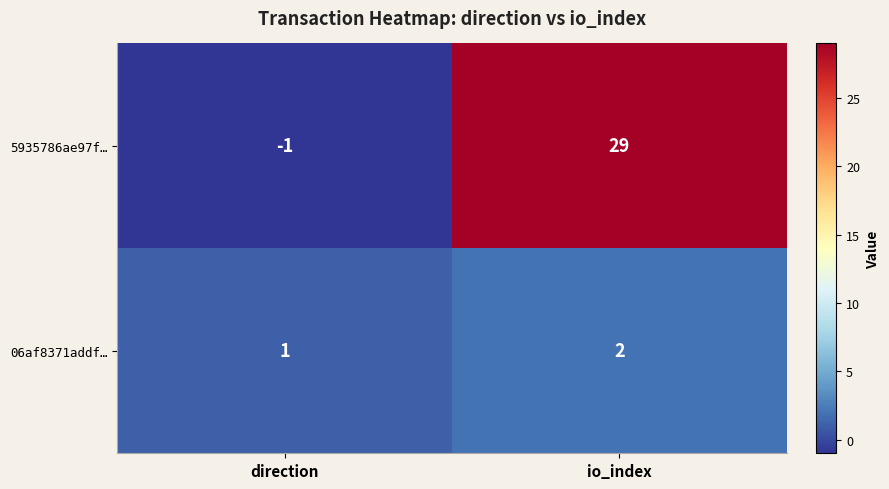

List the series in order of their peak value, lowest first.

06af8371addf…, 5935786ae97f…